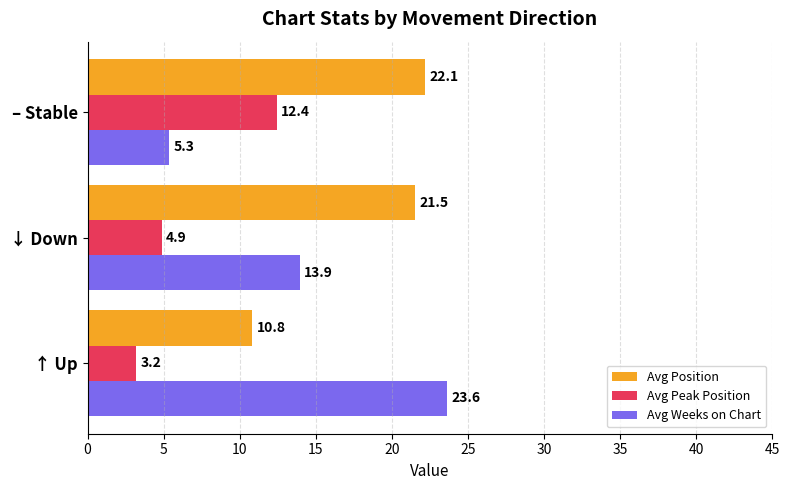

What is the difference between the highest and lowest values at ↓ Down?

16.6